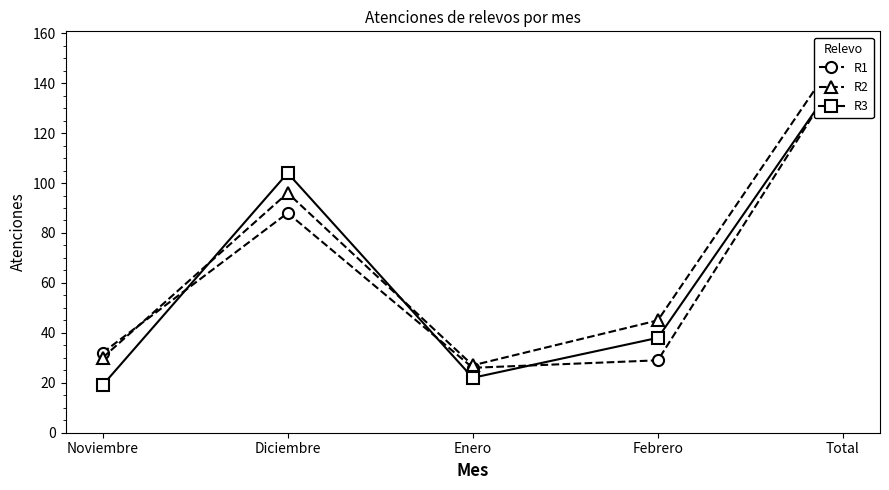

What position from the right is Febrero?

2